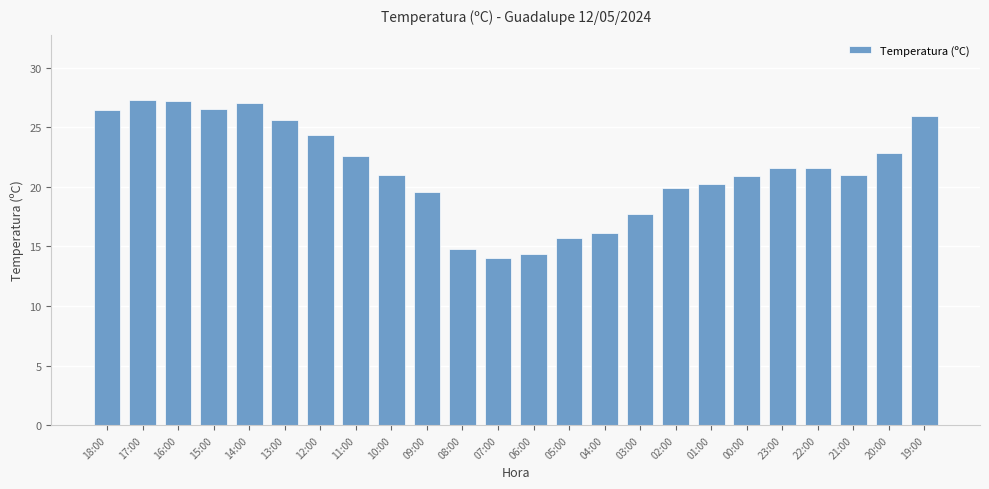

What is the label of the 3rd bar from the right?

21:00